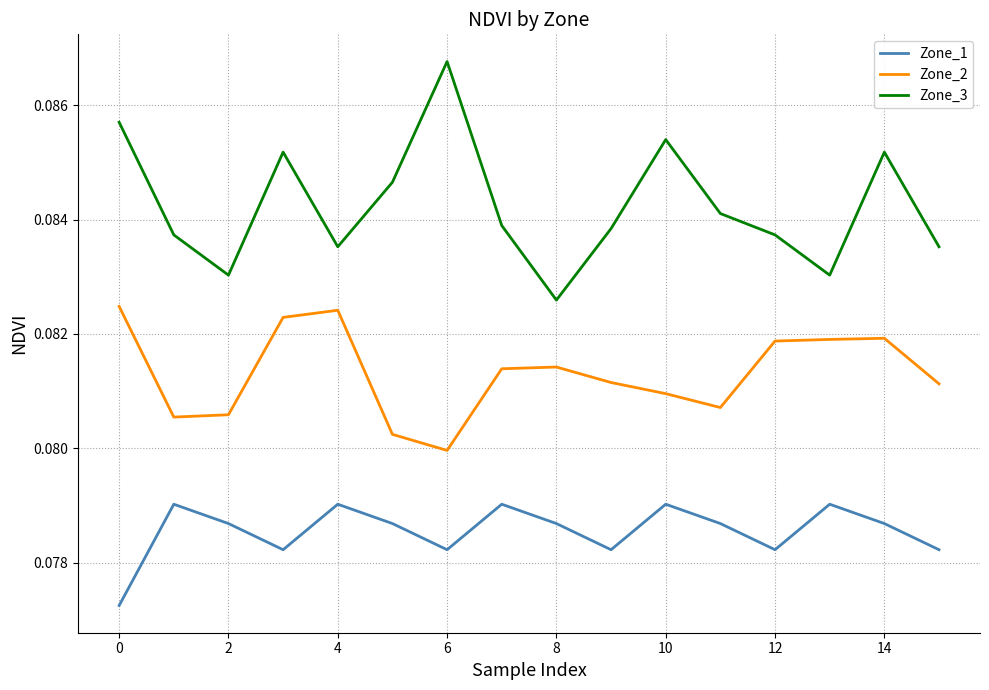

Which series has the largest total across all categories?

Zone_3